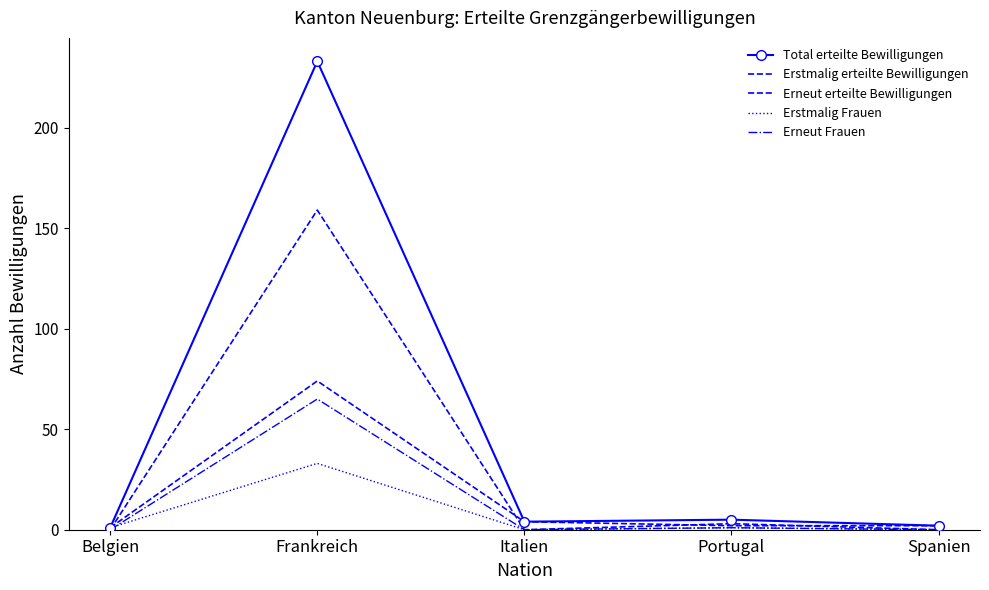

Reading left to right, what are all the values shown in this chart?

Total erteilte Bewilligungen: 1	233	4	5	2
Erstmalig erteilte Bewilligungen: 1	74	4	2	2
Erneut erteilte Bewilligungen: 0	159	0	3	0
Erstmalig Frauen: 1	33	0	1	0
Erneut Frauen: 0	65	0	1	0